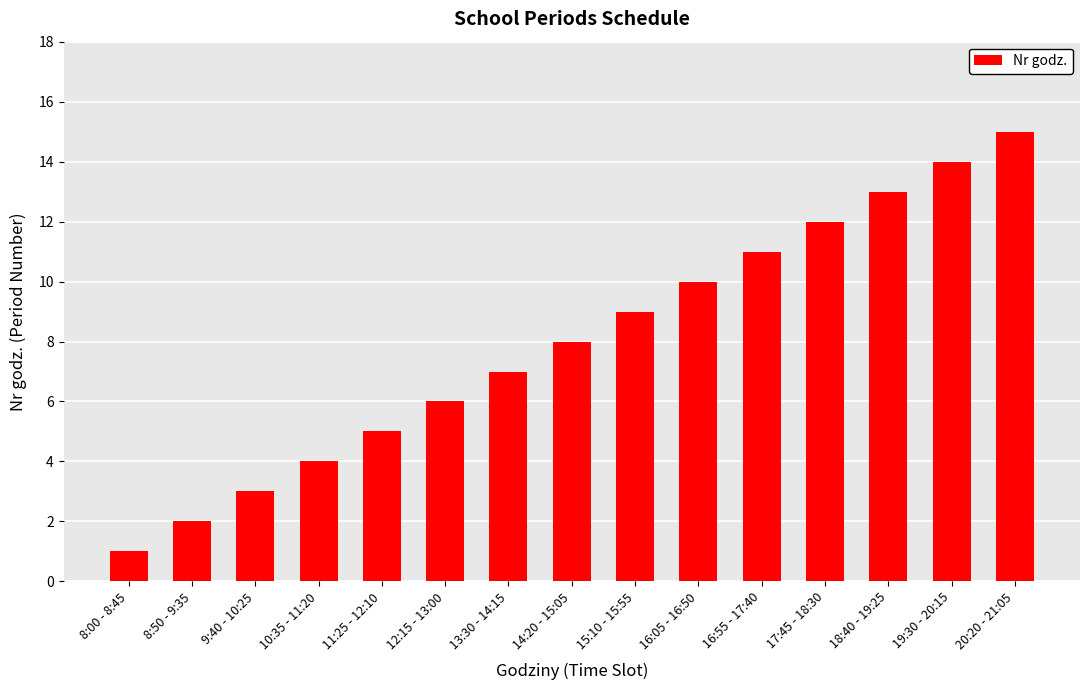

List the labels in order of value, smallest first.

8:00 - 8:45, 8:50 - 9:35, 9:40 - 10:25, 10:35 - 11:20, 11:25 - 12:10, 12:15 - 13:00, 13:30 - 14:15, 14:20 - 15:05, 15:10 - 15:55, 16:05 - 16:50, 16:55 - 17:40, 17:45 - 18:30, 18:40 - 19:25, 19:30 - 20:15, 20:20 - 21:05